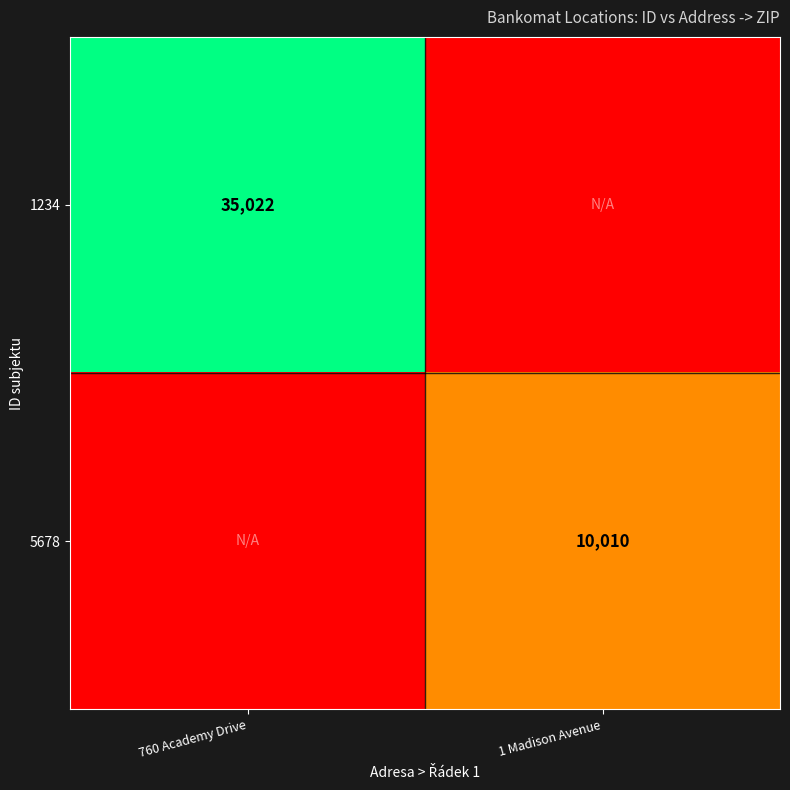

The 1234 series shows 19427 at 760 Academy Drive. True or false?

False